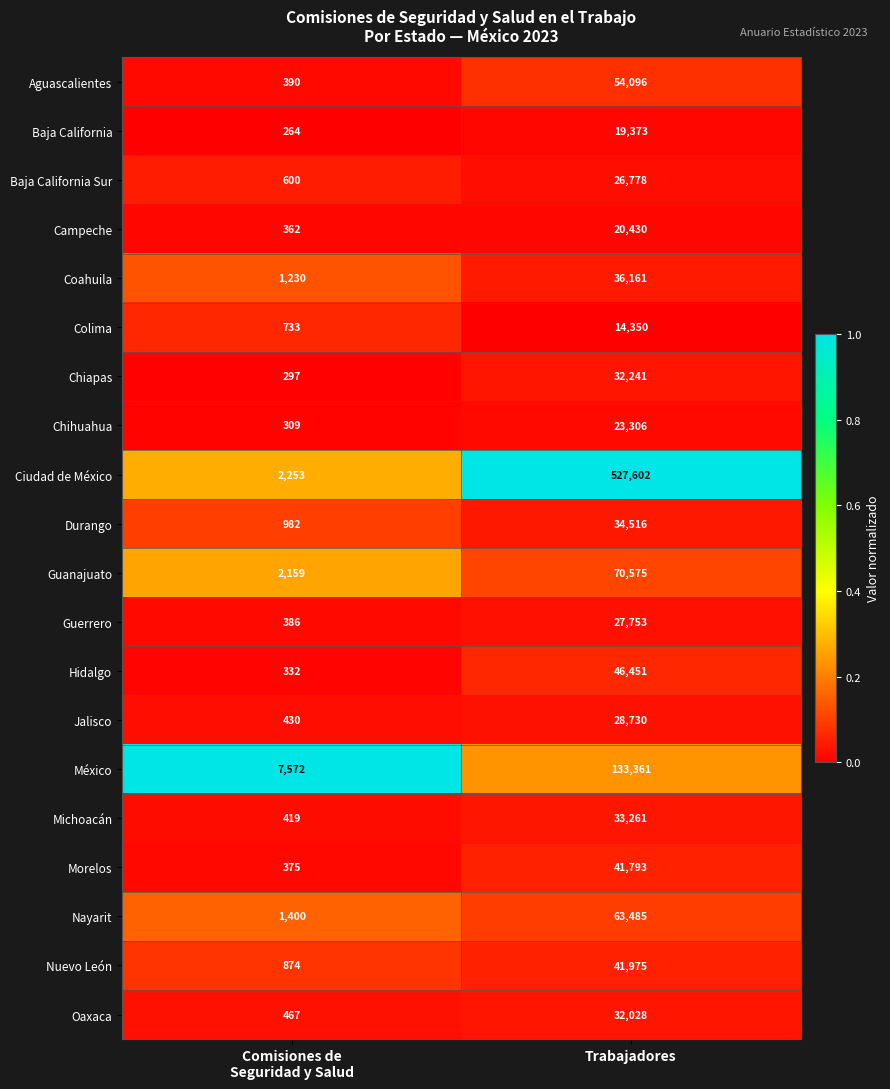

Which series has the widest spread of values?

Ciudad de México